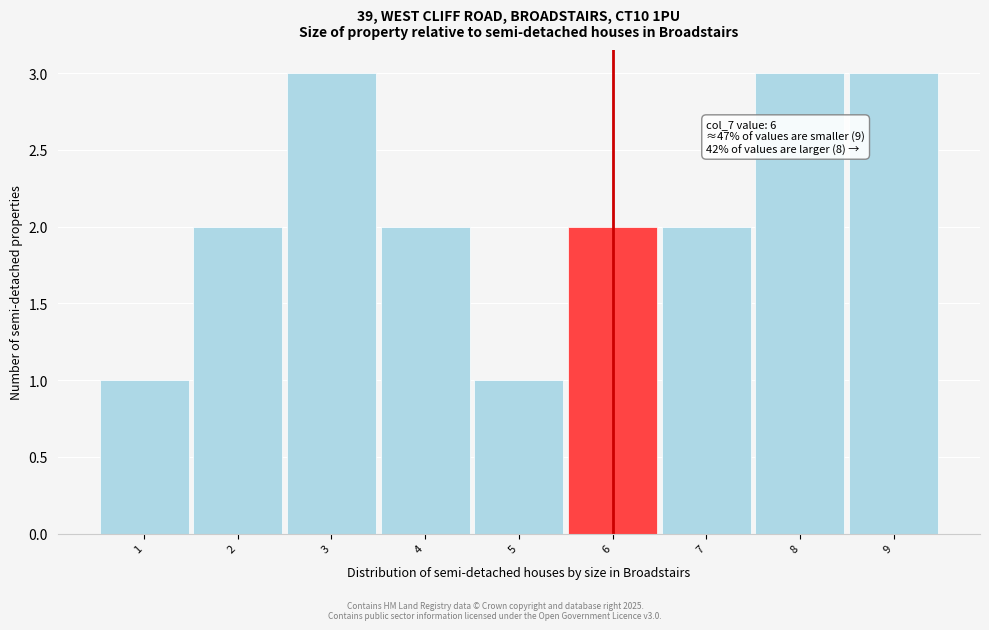

Reading left to right, list all the values displayed in this chart.

1	2	3	2	1	2	2	3	3